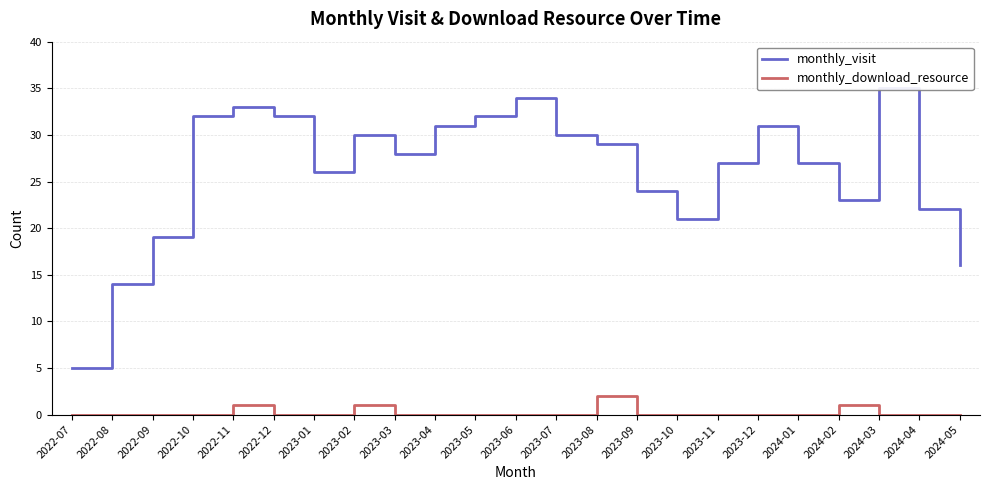

What is the difference between the maximum and minimum values in the monthly_visit series?

30